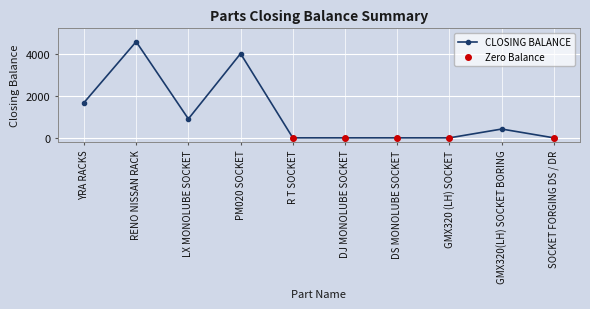

Approximately how many times larger is the value at YRA RACKS compared to LX MONOLUBE SOCKET?

1.9